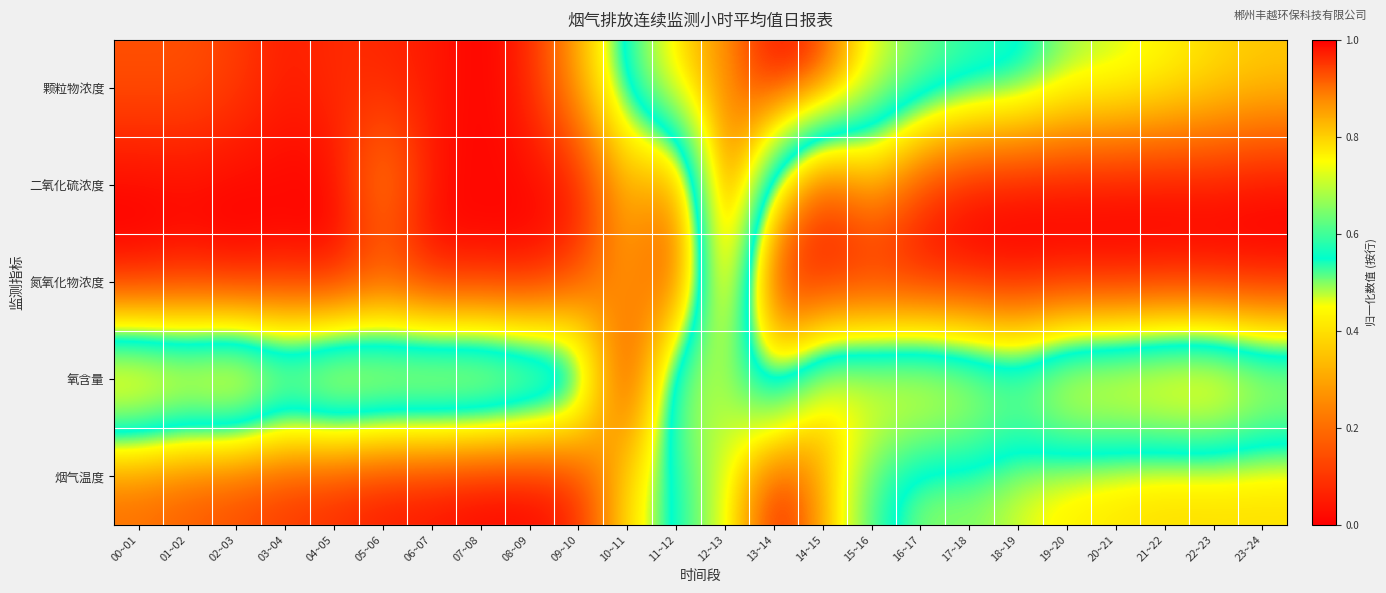

At which category is the sum across all series the highest?

12~13